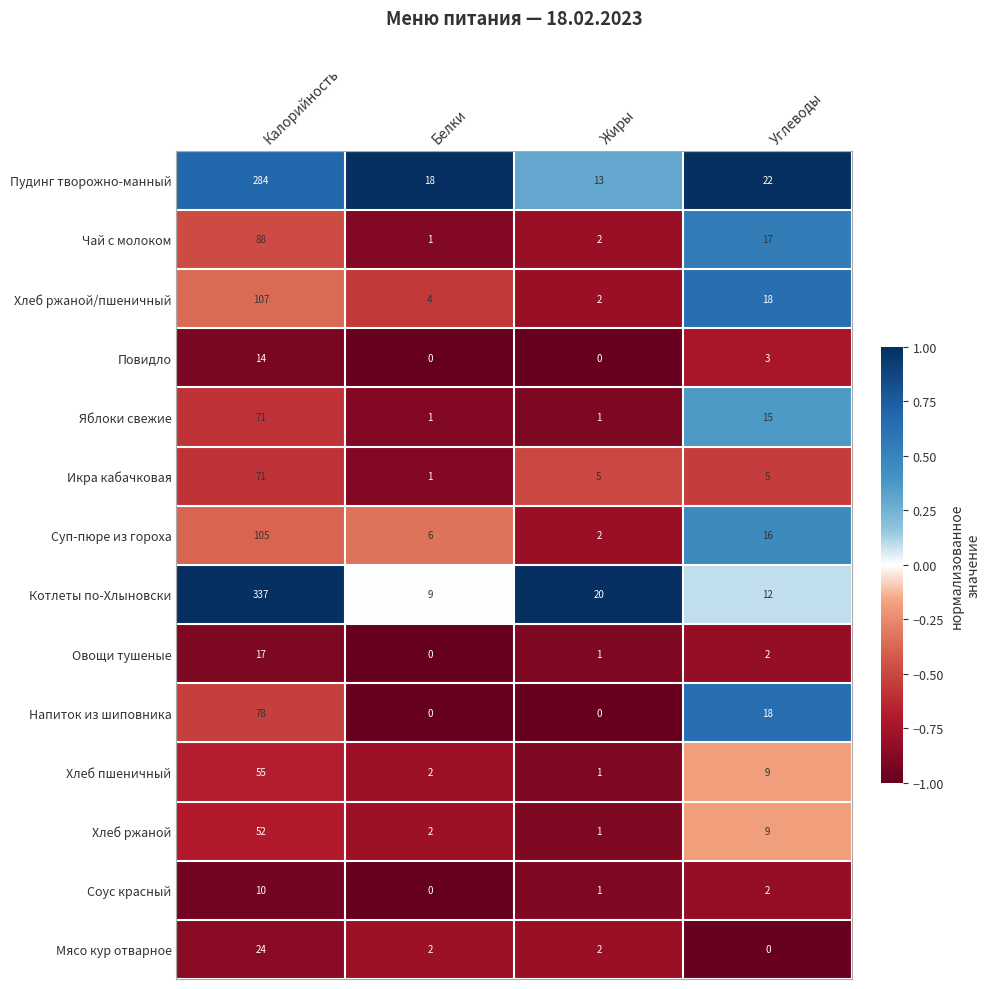

The Соус красный series shows 1 at Жиры. True or false?

True